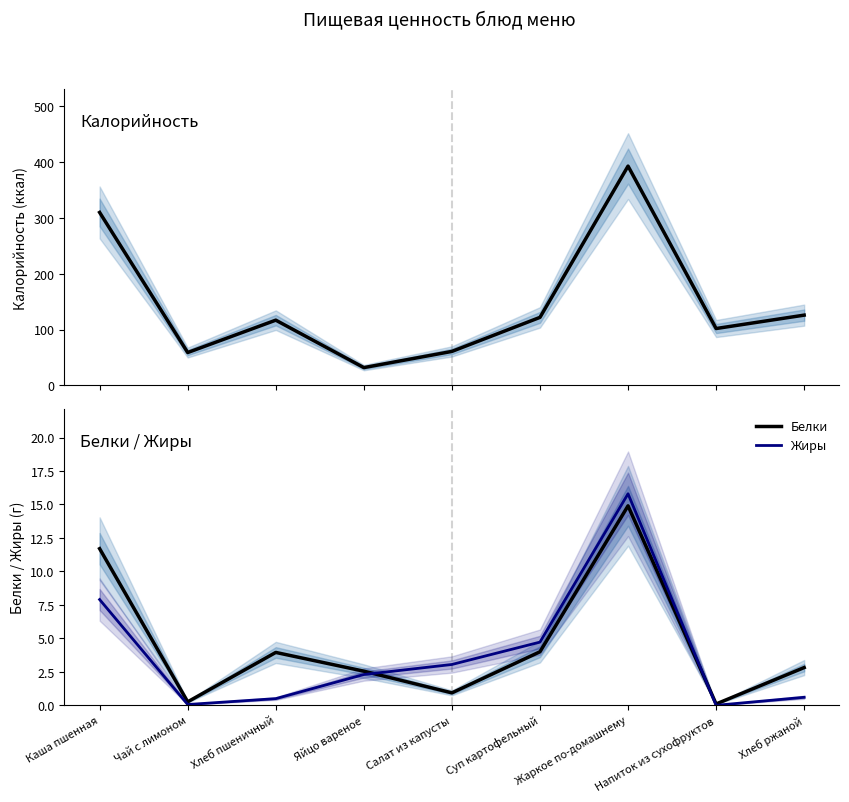

How many data points does each series have?

9